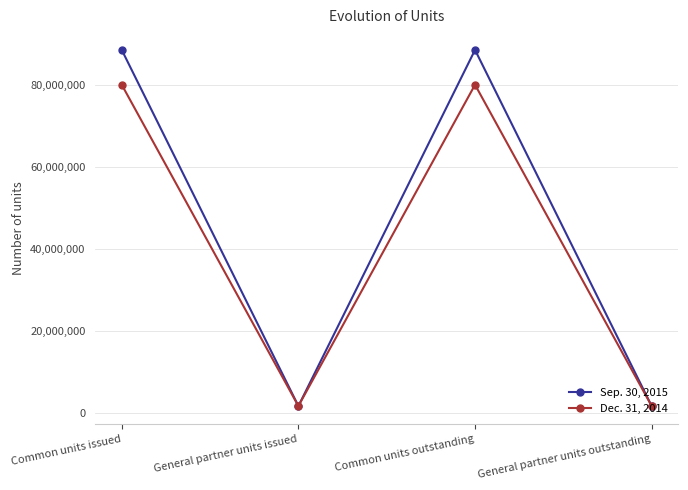

What position from the left is General partner units outstanding?

4